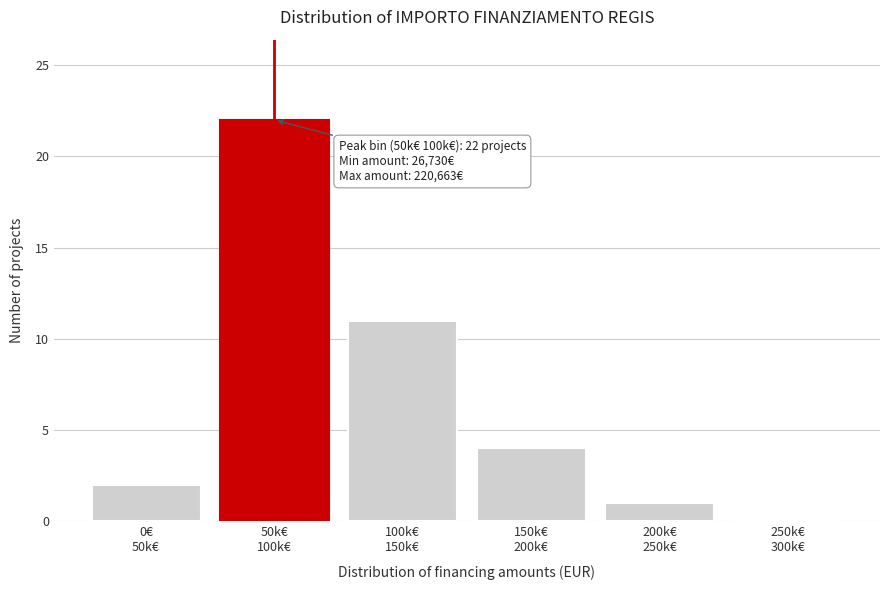

What is the sum of all values?

40